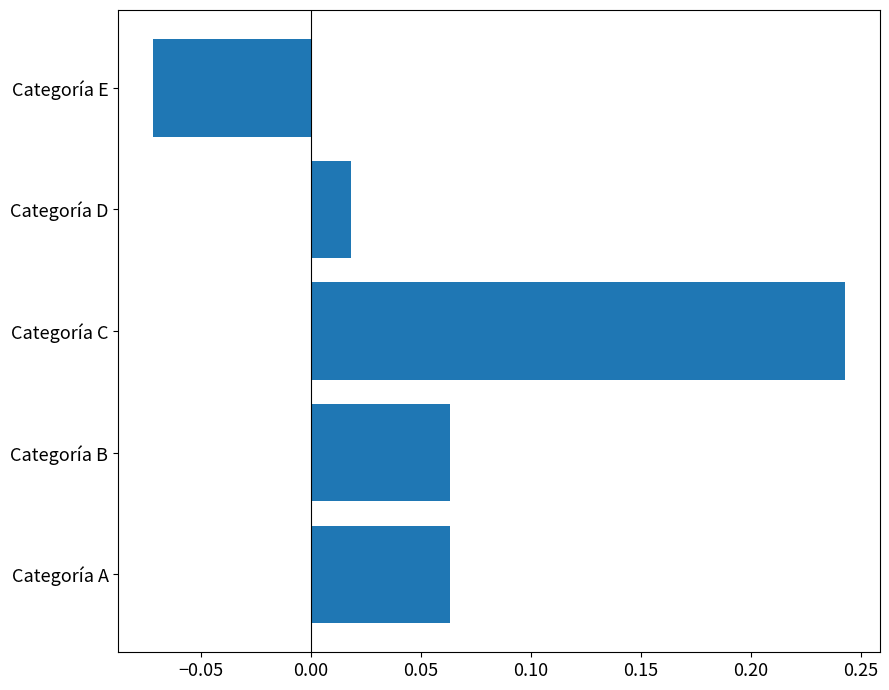

Which category has the lowest value across all series?

Categoría E